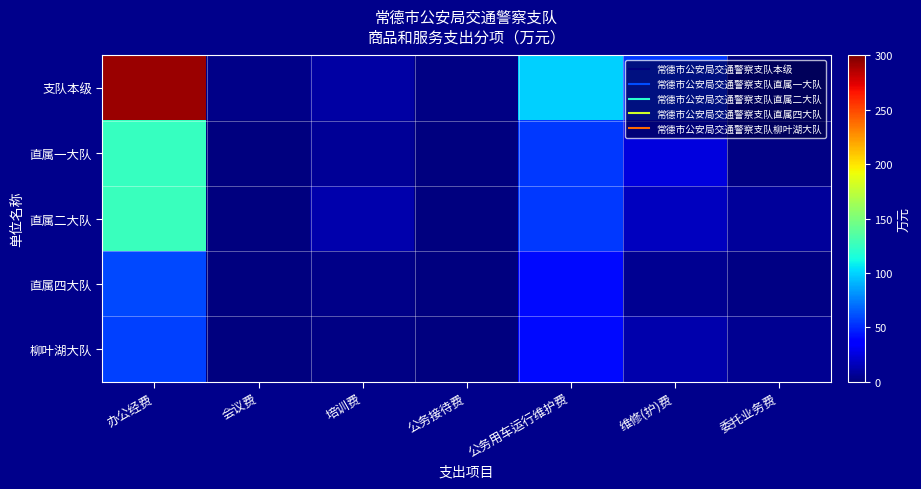

What is the greatest value displayed?

292.1